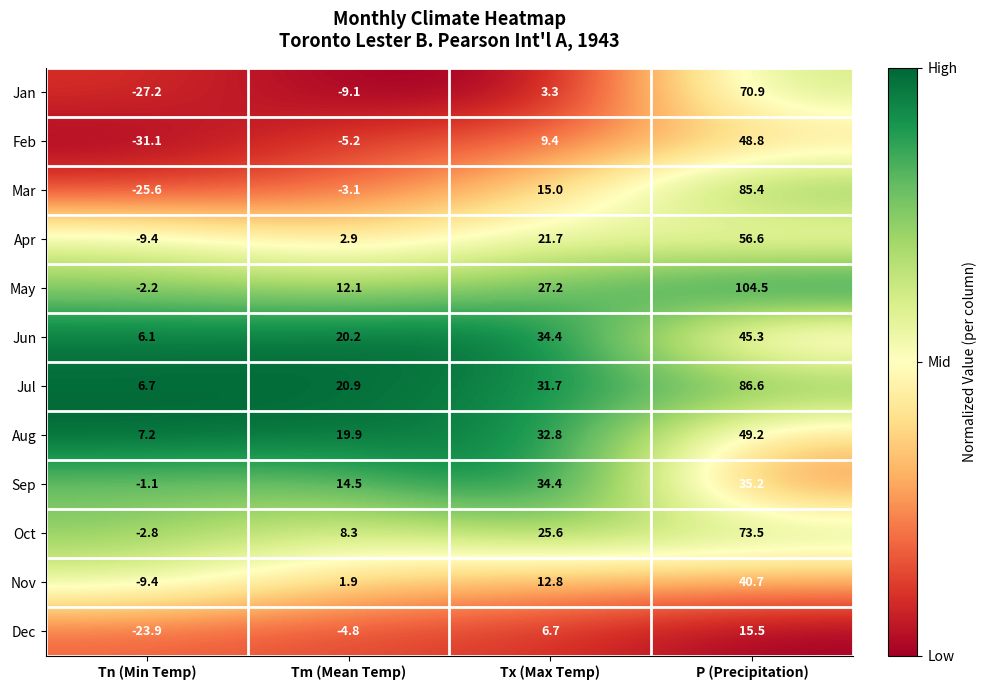

What is the total value across all series at P (Precipitation)?

712.2